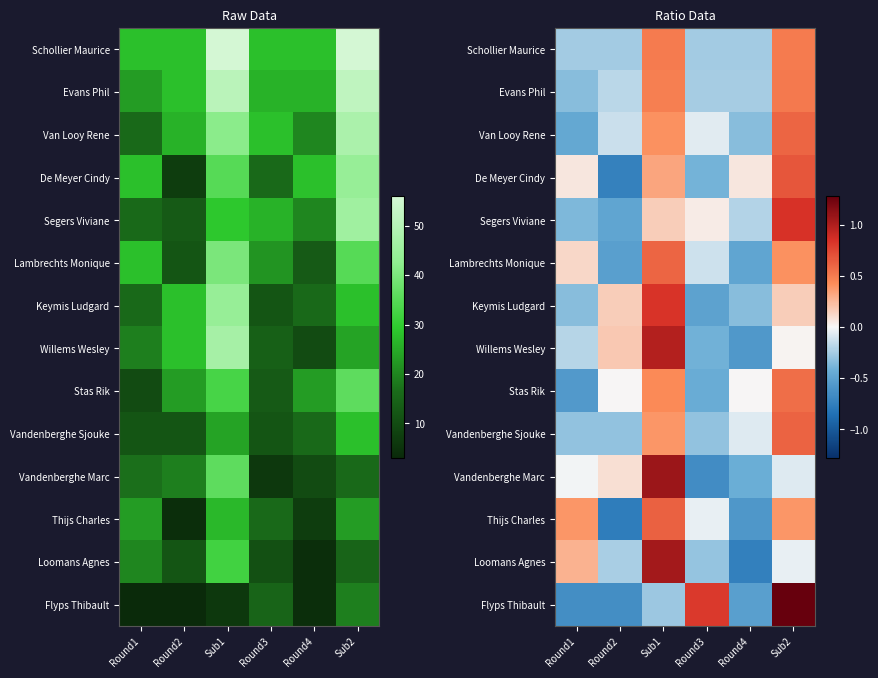

List the series in order of their peak value, highest first.

Flyps Thibault, Vandenberghe Marc, Loomans Agnes, Willems Wesley, Segers Viviane, Keymis Ludgard, De Meyer Cindy, Thijs Charles, Vandenberghe Sjouke, Van Looy Rene, Lambrechts Monique, Stas Rik, Evans Phil, Schollier Maurice